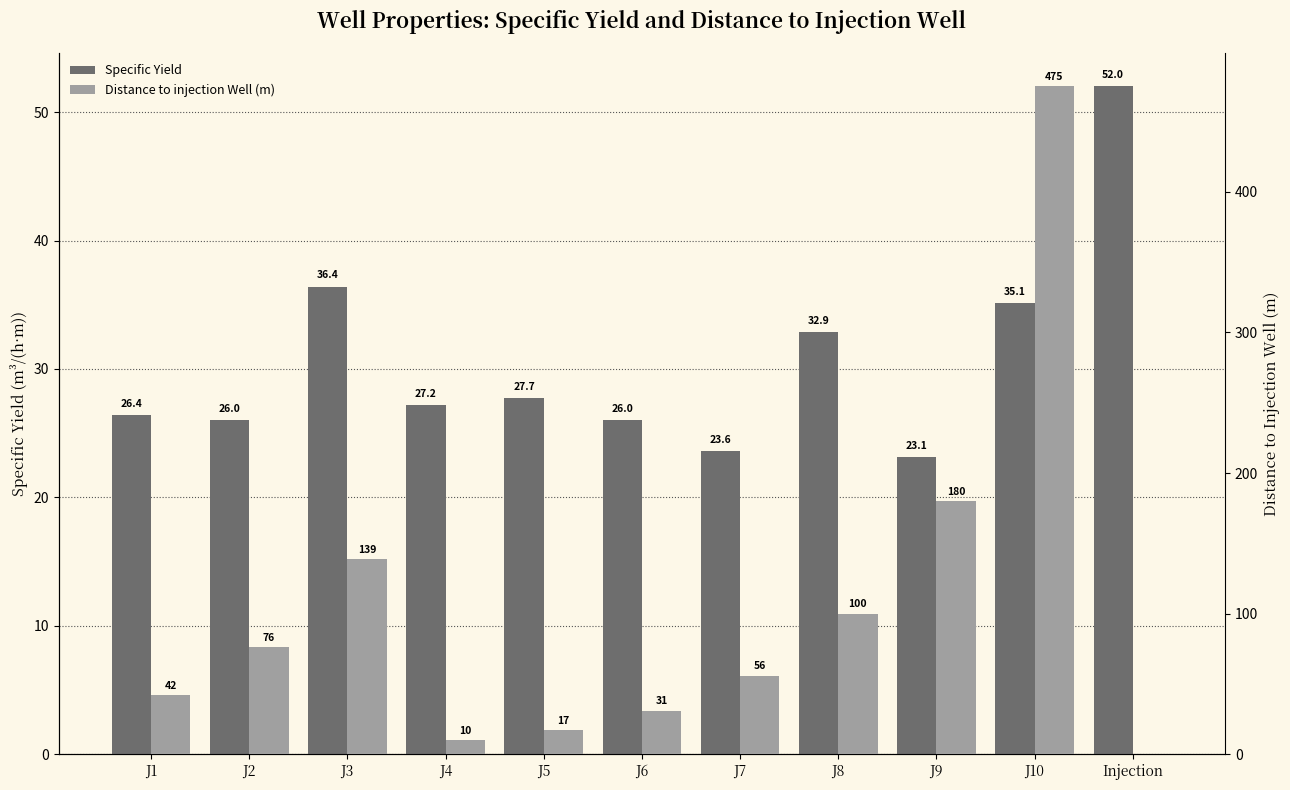

Which category has the lowest value across all series?

Injection